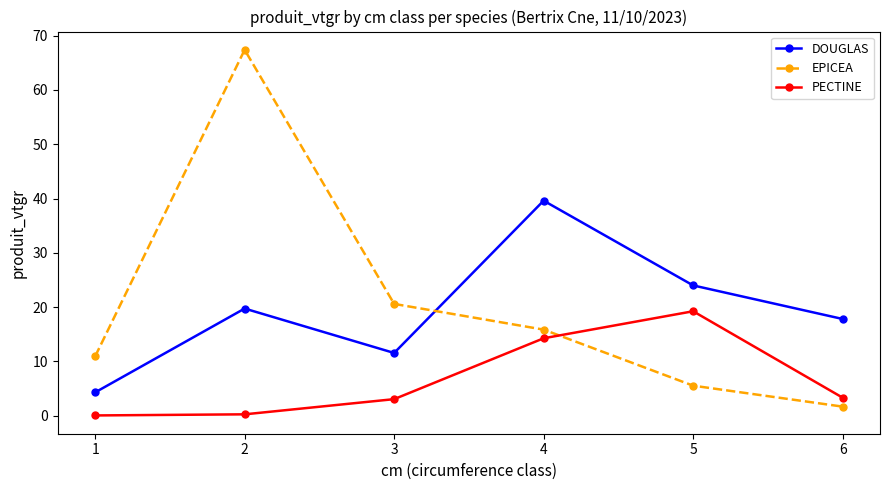

Which series changed the most between 1 and 5?

DOUGLAS